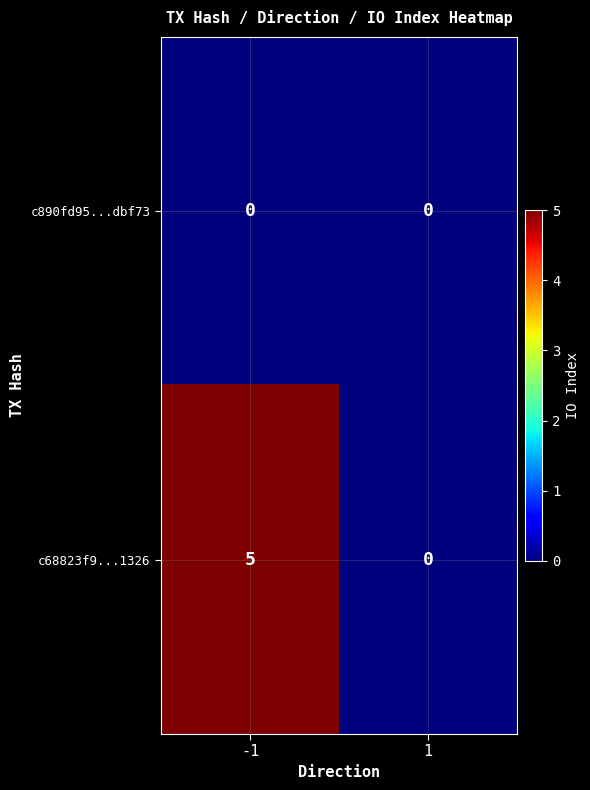

Which series has the largest total across all categories?

c68823f9...1326